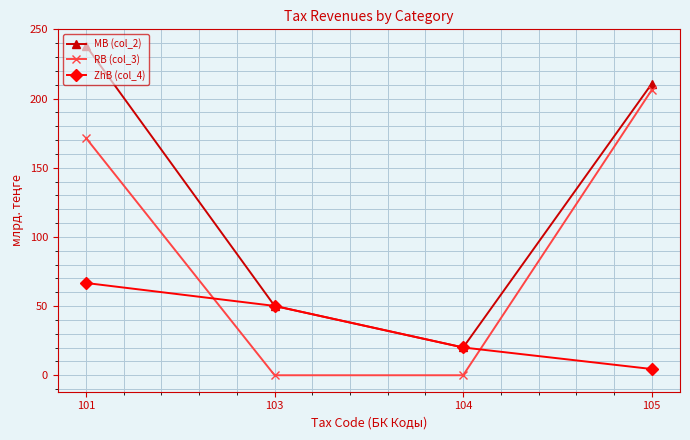

How many values in the RB (col_3) series are below 171?

2